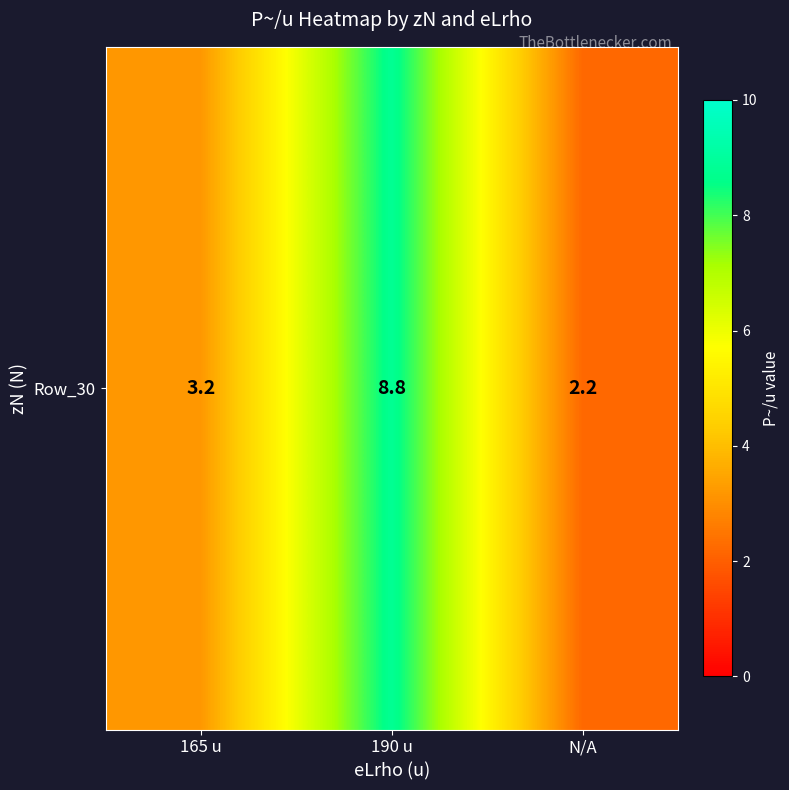

What is the maximum value shown in the chart?

8.8